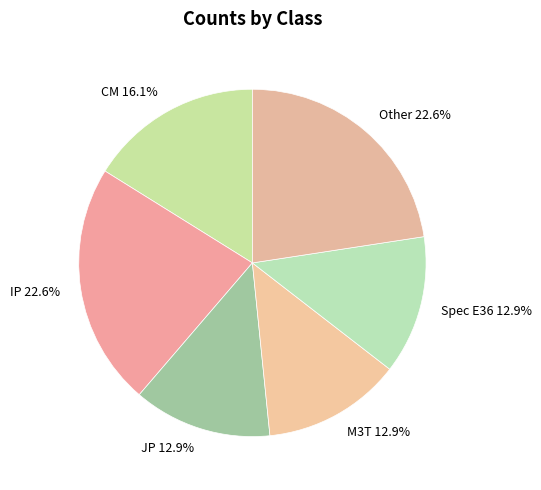

Do CM and Spec E36 together represent more than half of the pie?

No